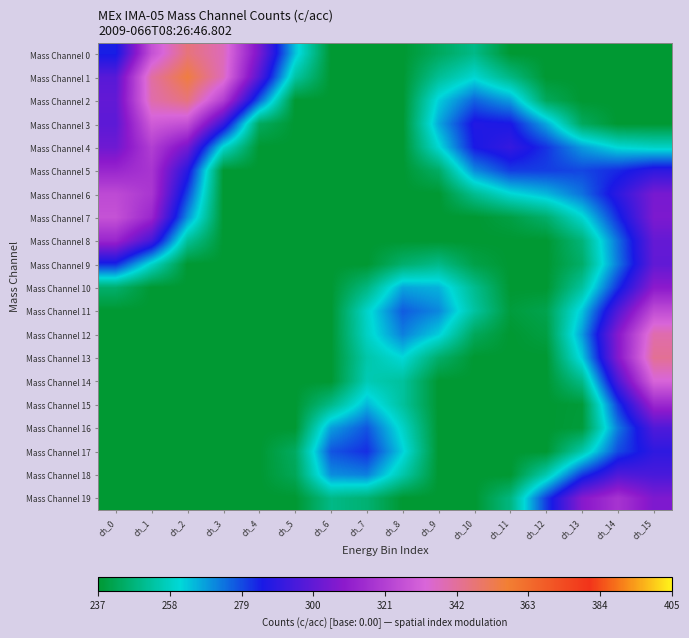

At ch_1, list the series in order from smallest to largest.

Mass Channel 10, Mass Channel 11, Mass Channel 12, Mass Channel 13, Mass Channel 14, Mass Channel 15, Mass Channel 16, Mass Channel 17, Mass Channel 18, Mass Channel 19, Mass Channel 9, Mass Channel 8, Mass Channel 7, Mass Channel 5, Mass Channel 6, Mass Channel 4, Mass Channel 0, Mass Channel 3, Mass Channel 2, Mass Channel 1